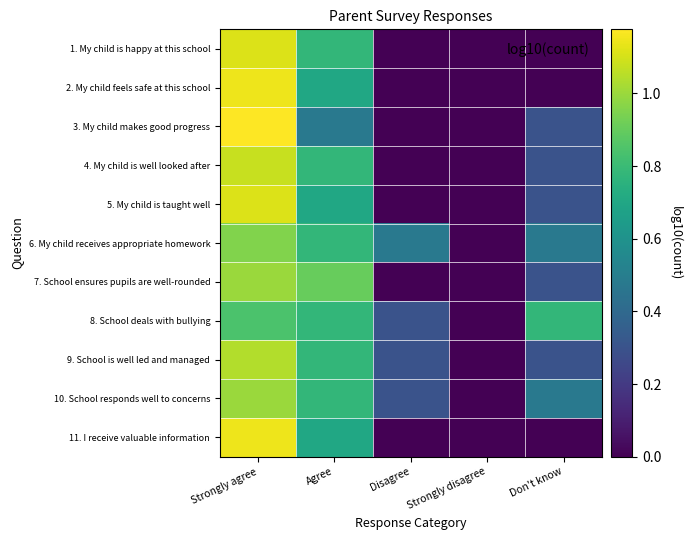

Reading right to left, list all the values displayed in this chart.

1. My child is happy at this school: Don't know=0.0	Strongly disagree=0.0	Disagree=0.0	Agree=0.8	Strongly agree=1.1
2. My child feels safe at this school: Don't know=0.0	Strongly disagree=0.0	Disagree=0.0	Agree=0.7	Strongly agree=1.1
3. My child makes good progress: Don't know=0.3	Strongly disagree=0.0	Disagree=0.0	Agree=0.5	Strongly agree=1.2
4. My child is well looked after: Don't know=0.3	Strongly disagree=0.0	Disagree=0.0	Agree=0.8	Strongly agree=1.1
5. My child is taught well: Don't know=0.3	Strongly disagree=0.0	Disagree=0.0	Agree=0.7	Strongly agree=1.1
6. My child receives appropriate homework: Don't know=0.5	Strongly disagree=0.0	Disagree=0.5	Agree=0.8	Strongly agree=1.0
7. School ensures pupils are well-rounded: Don't know=0.3	Strongly disagree=0.0	Disagree=0.0	Agree=0.9	Strongly agree=1.0
8. School deals with bullying: Don't know=0.8	Strongly disagree=0.0	Disagree=0.3	Agree=0.8	Strongly agree=0.8
9. School is well led and managed: Don't know=0.3	Strongly disagree=0.0	Disagree=0.3	Agree=0.8	Strongly agree=1.0
10. School responds well to concerns: Don't know=0.5	Strongly disagree=0.0	Disagree=0.3	Agree=0.8	Strongly agree=1.0
11. I receive valuable information: Don't know=0.0	Strongly disagree=0.0	Disagree=0.0	Agree=0.7	Strongly agree=1.1